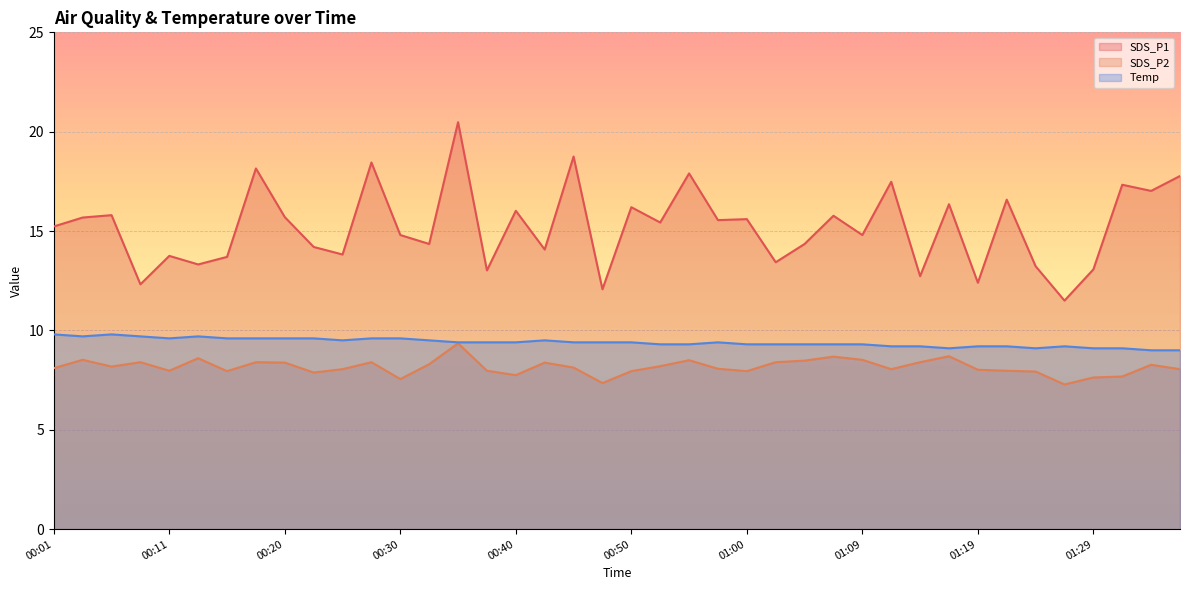

True or false: Temp and SDS_P2 intersect in this chart.

False